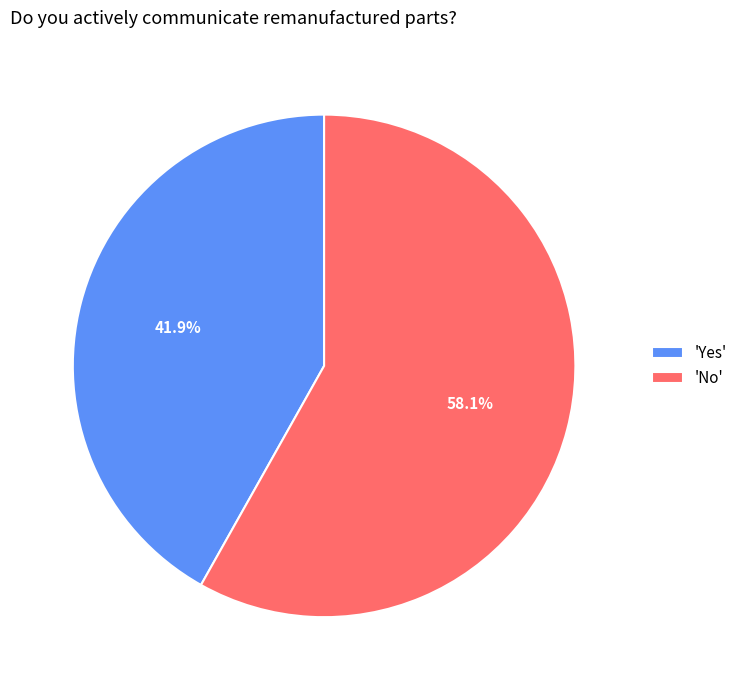

Approximately how many times larger is the value at 'No' compared to 'Yes'?

1.4